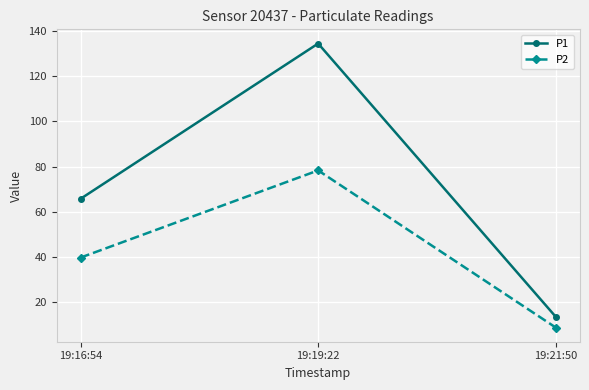

What is the sum of the P2 values at 19:21:50 and 19:19:22?

86.8